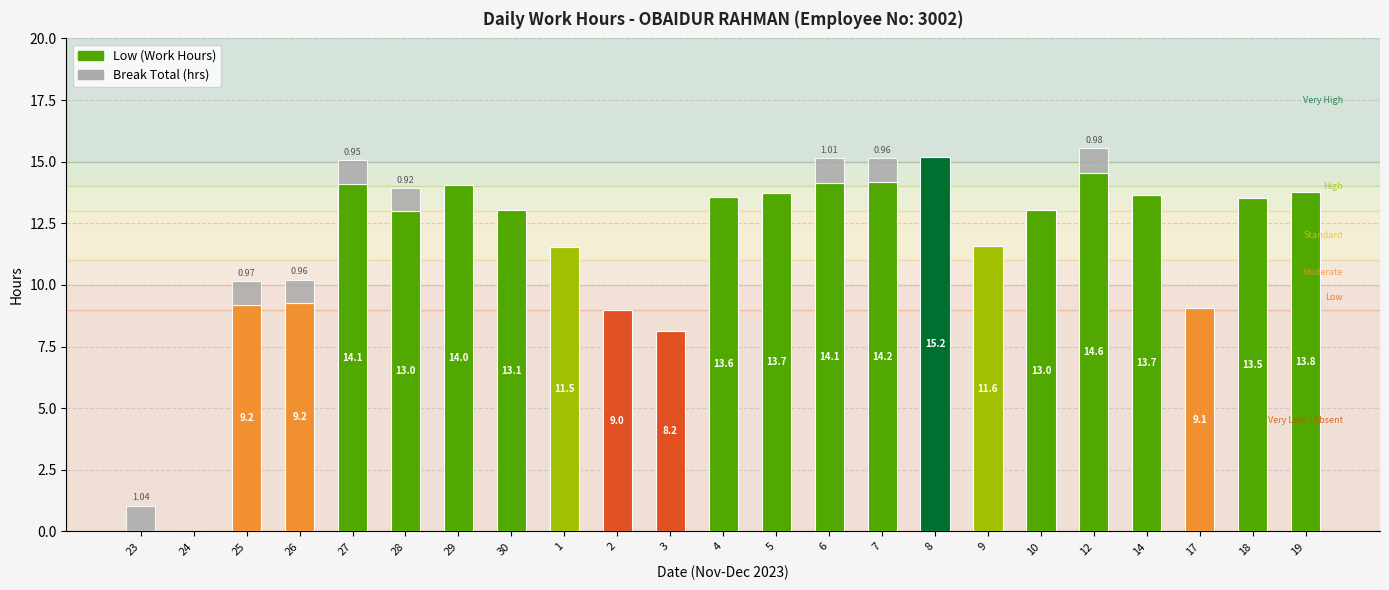

At which category is the sum across all series the highest?

12